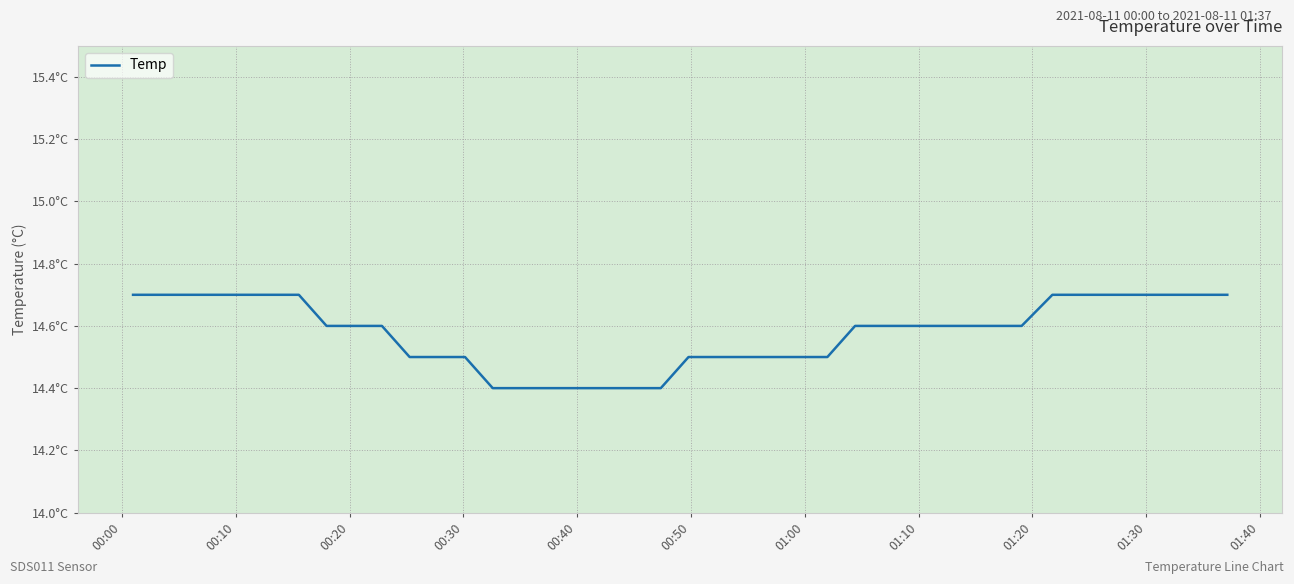

Does the chart have visible grid lines?

Yes